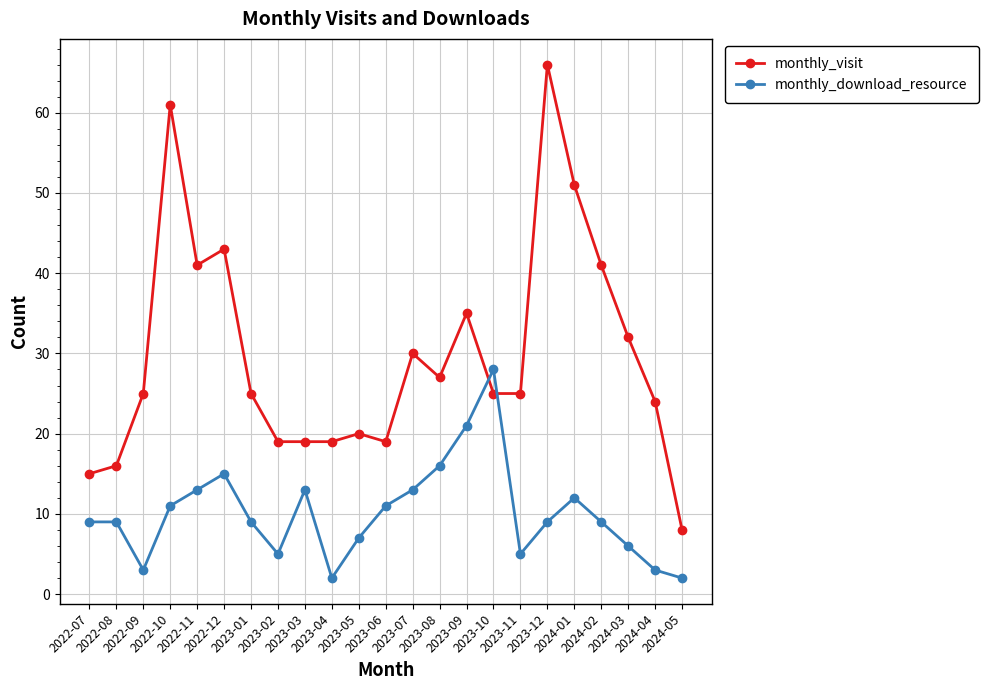

What are all the series names shown in the legend?

monthly_visit, monthly_download_resource